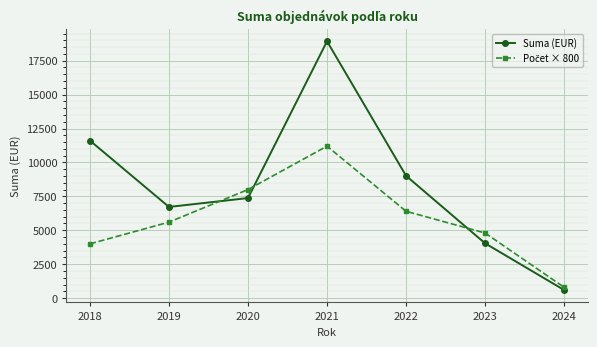

At how many categories does at least one series exceed 8568?

3